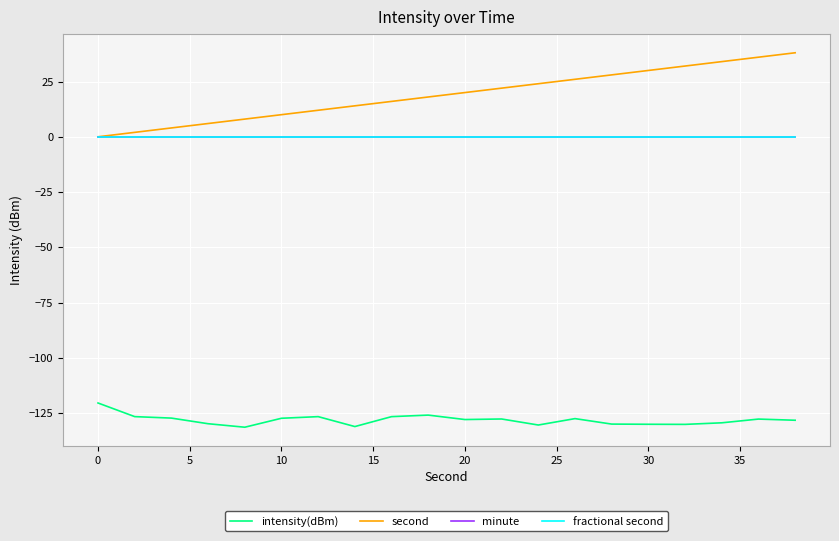

At which label does second reach its minimum?

0